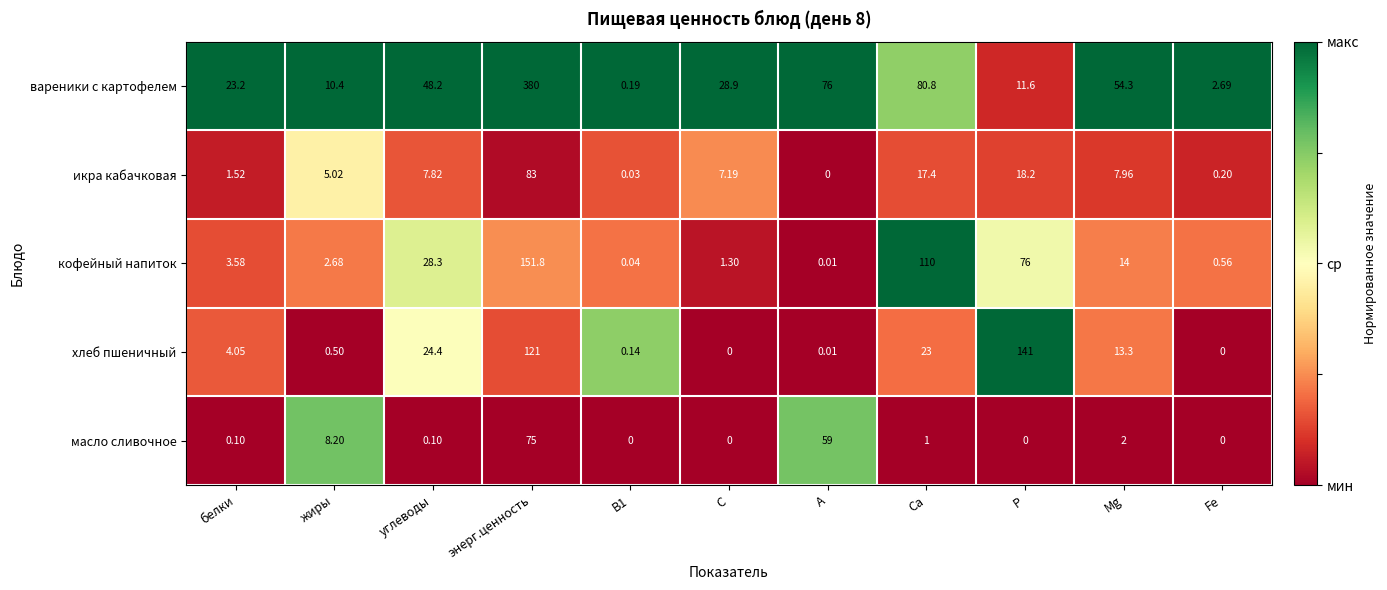

How many distinct data groups are displayed?

5